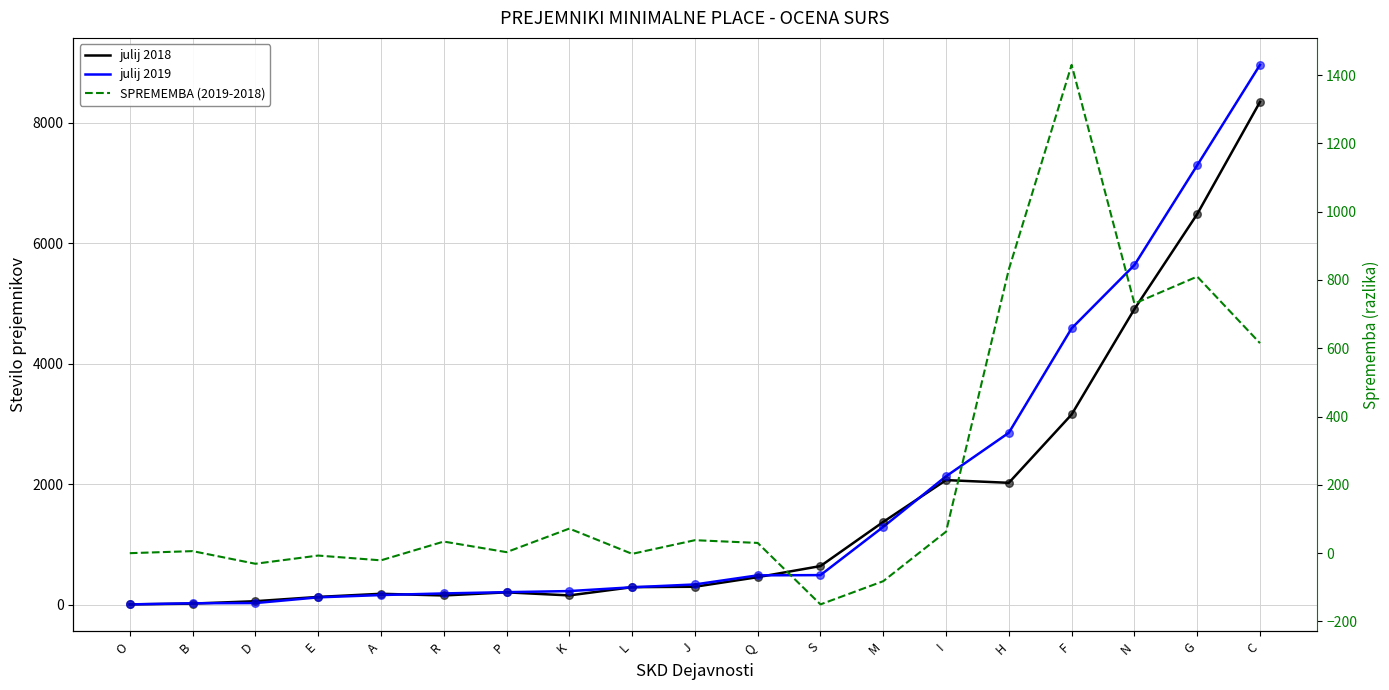

Is the value of SPREMEMBA (2019-2018) at P greater than the value of julij 2019 at F?

No